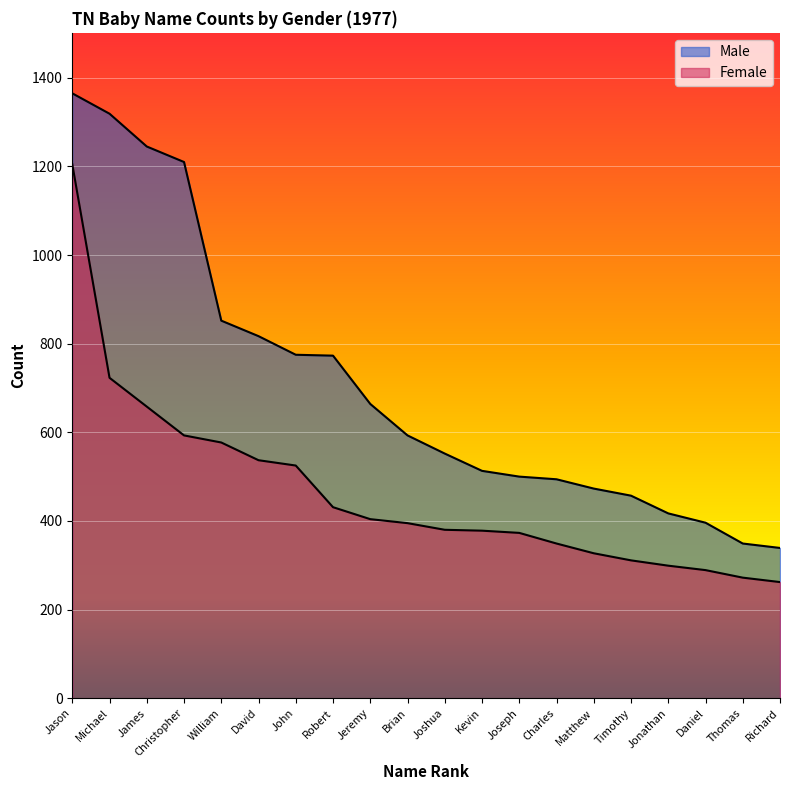

True or false: Female has more than 1 interior local peaks.

False